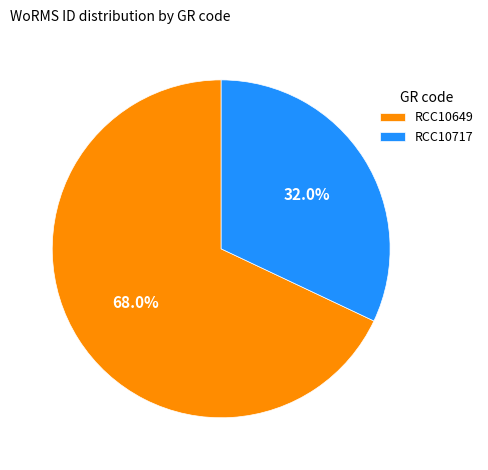

To the nearest percent, what portion does RCC10649 represent?

68%